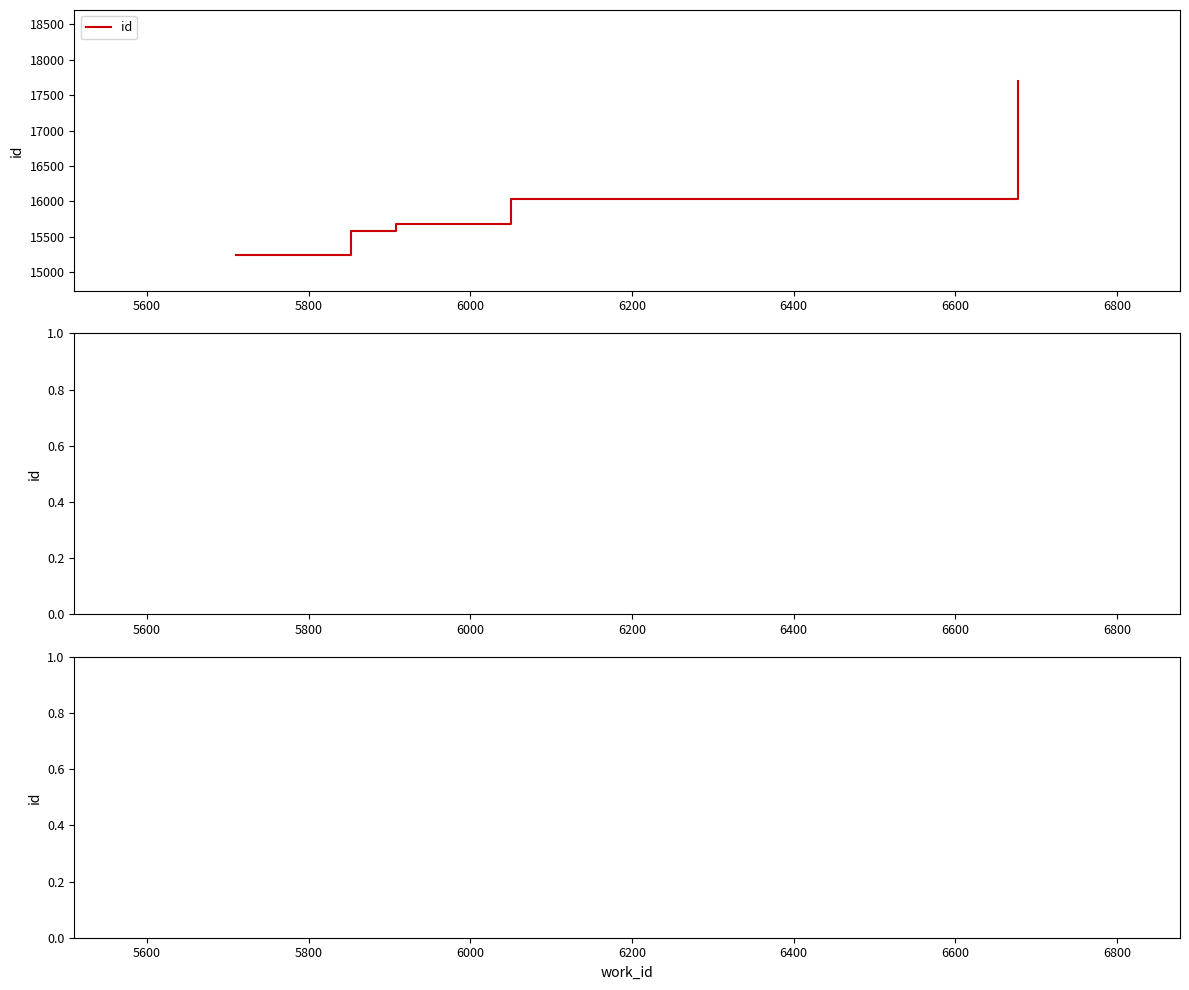

True or false: the data has more than 0 interior local peaks.

False